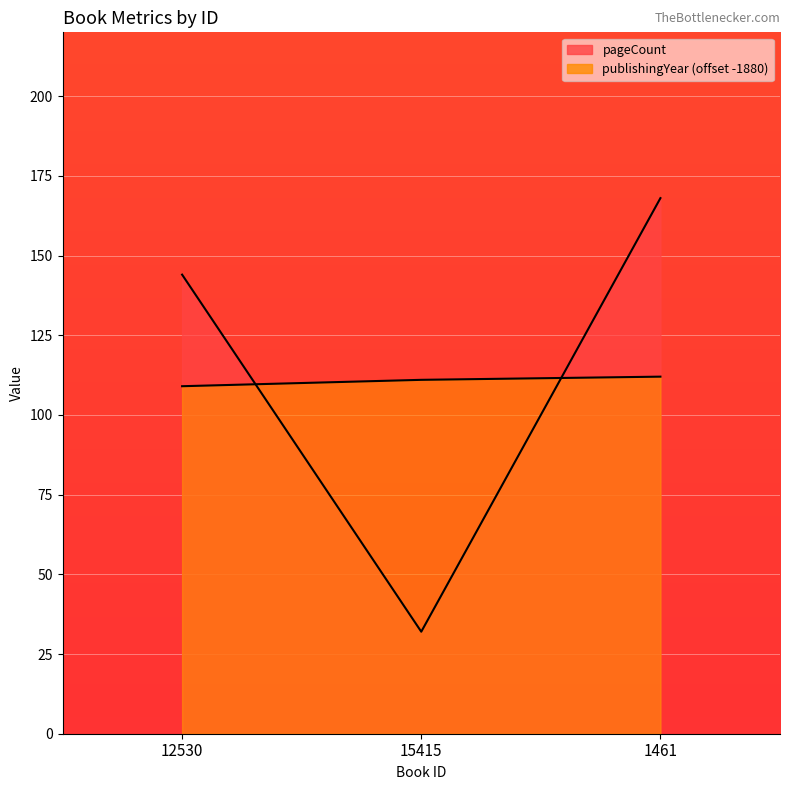

What is the difference between the maximum and minimum values in the pageCount series?

136